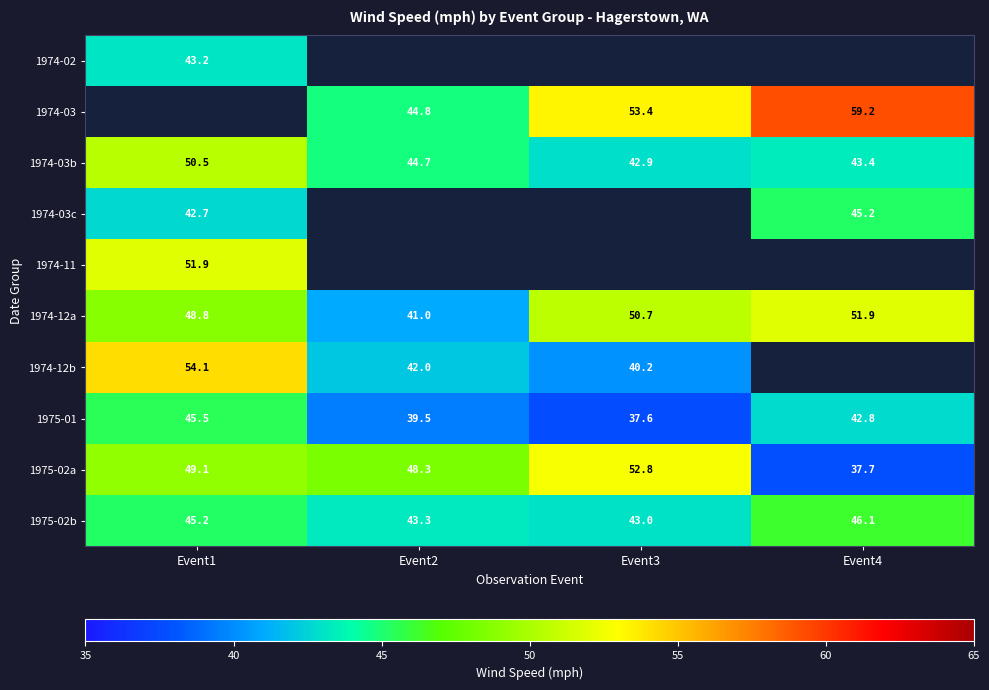

Which category has the lowest value in the 1974-03b series?

Event3